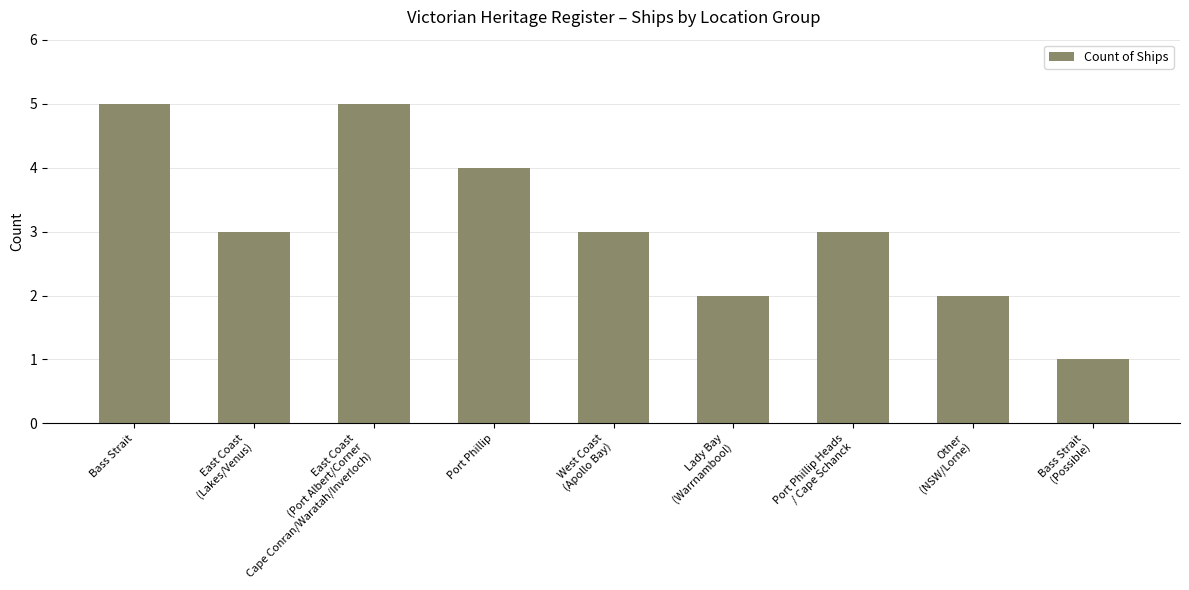

How many data points does each series have?

9